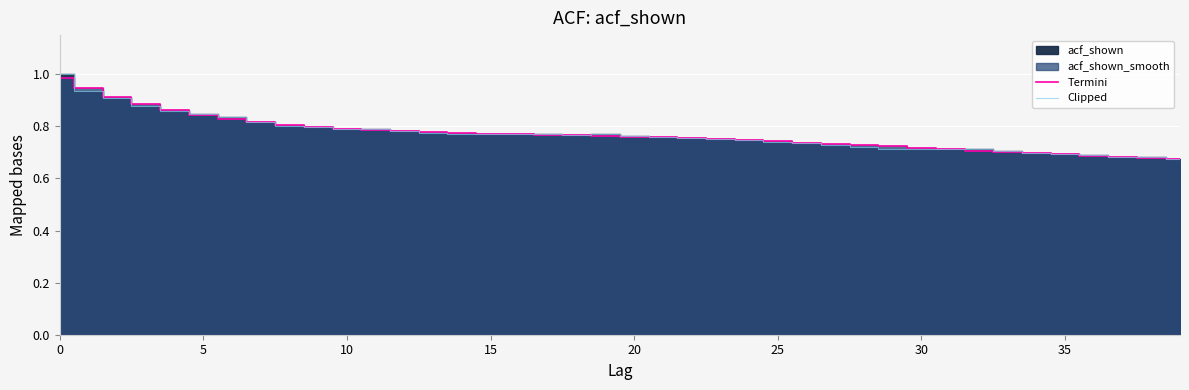

How many lines are shown in the chart?

2